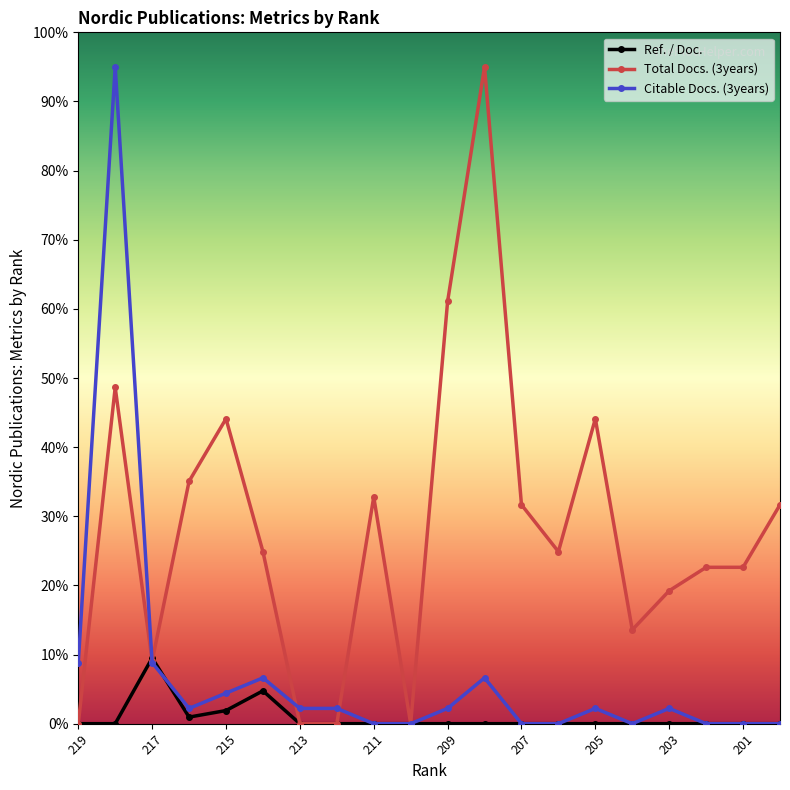

What is the maximum value shown in the chart?

95.0